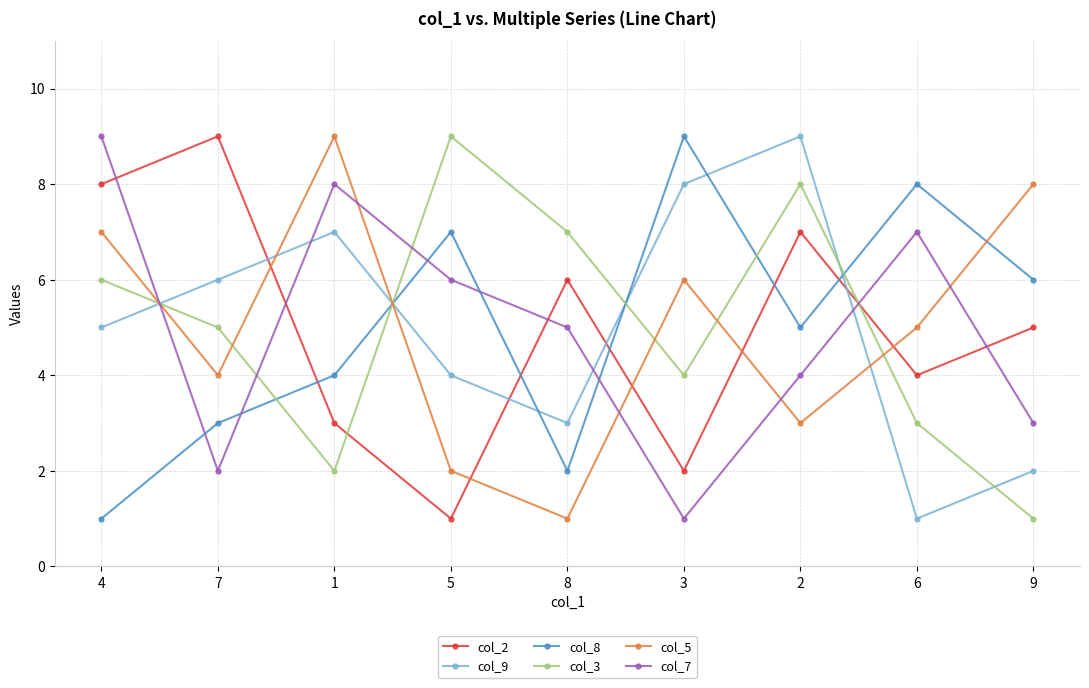

What is the label of the 7th point from the right?

1